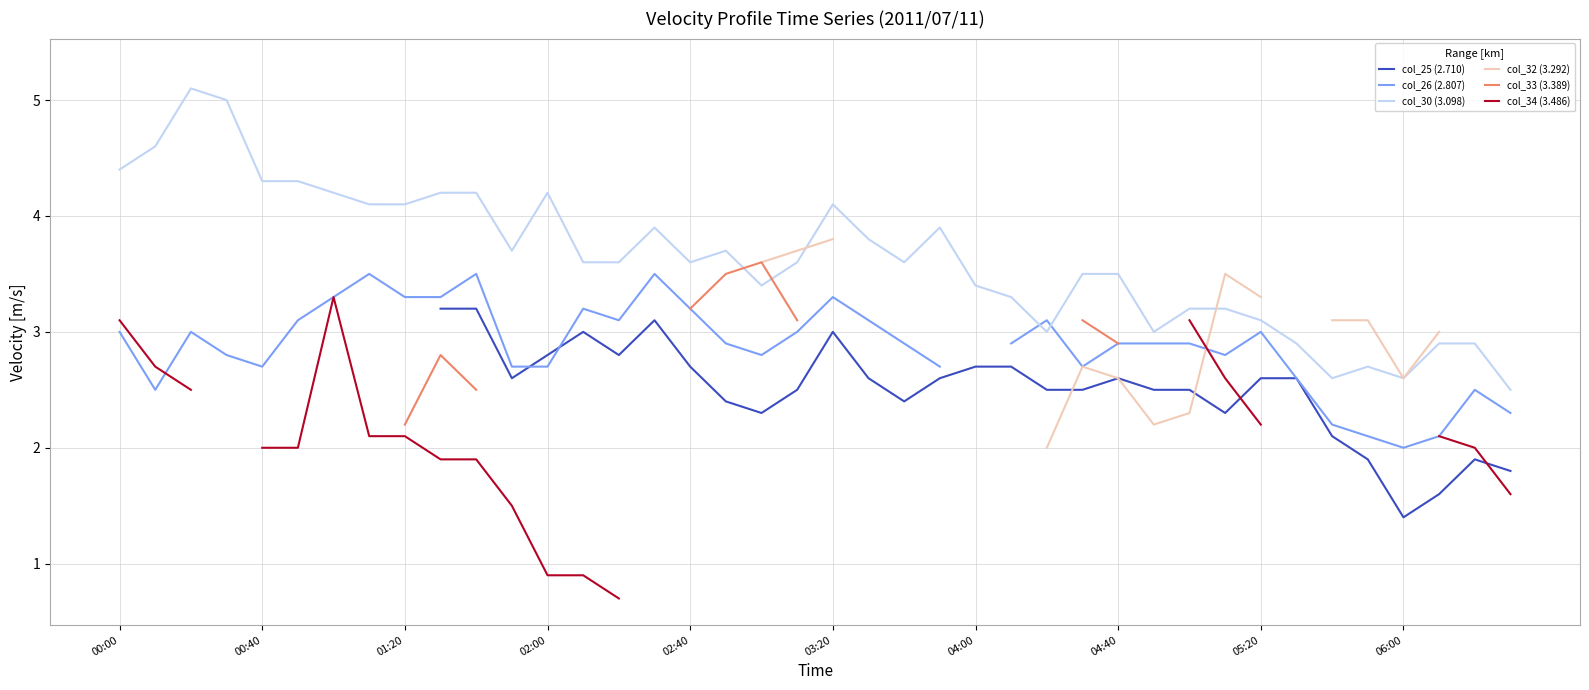

The value of col_30 (3.098) at 02:00 is 4.2. True or false?

True